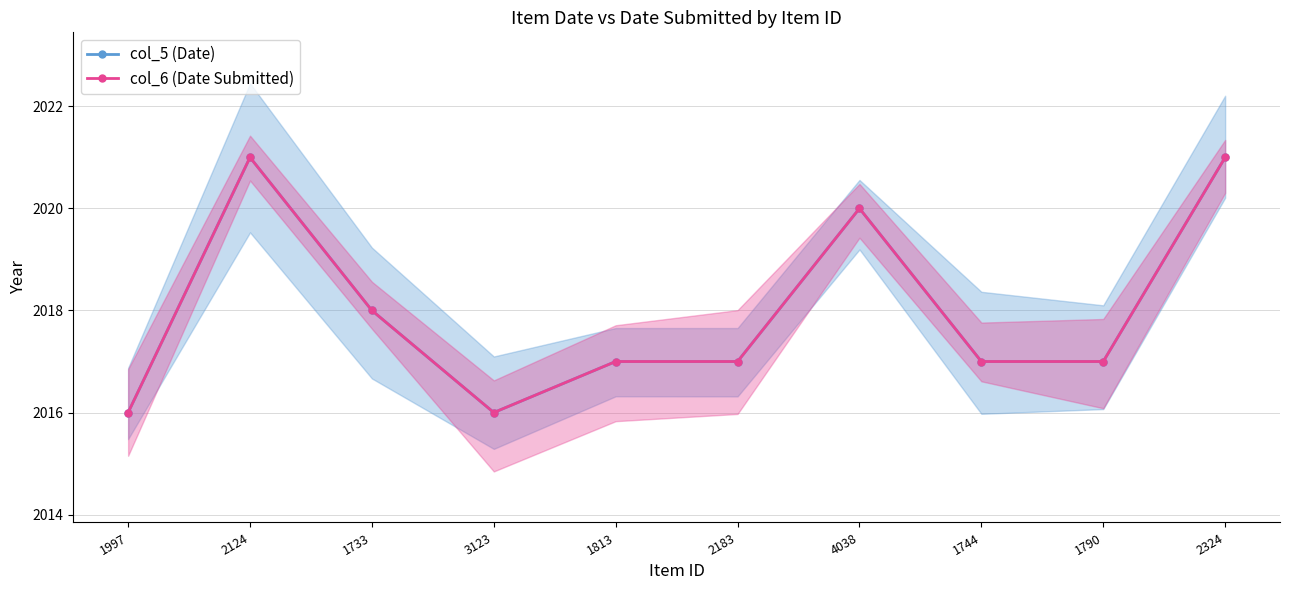

Is the value of col_6 (Date Submitted) at 4038 greater than the value of col_5 (Date) at 2183?

Yes